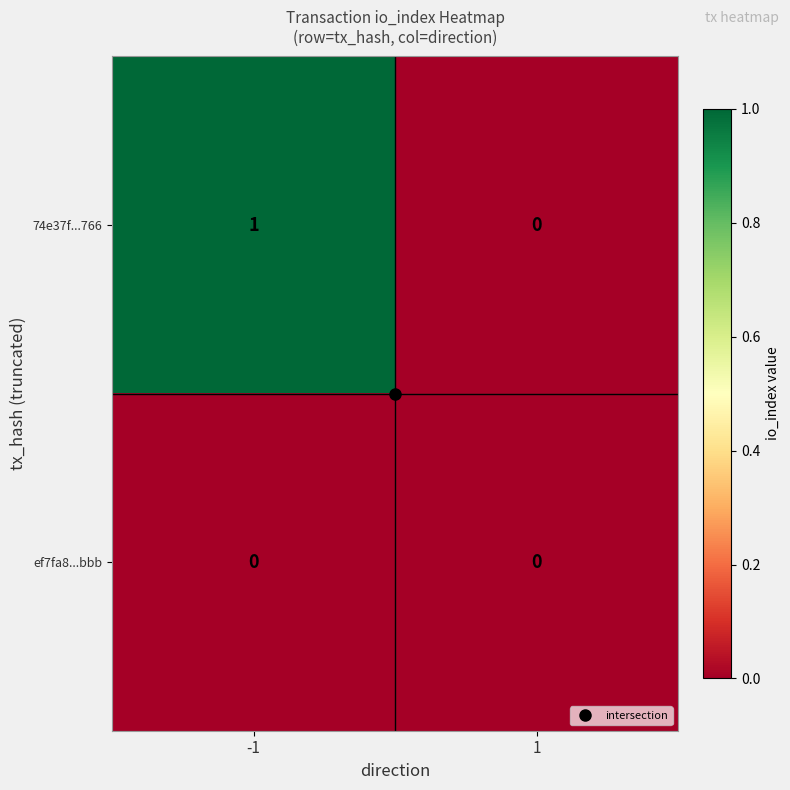

List the series in order of their peak value, lowest first.

ef7fa8...bbb, 74e37f...766